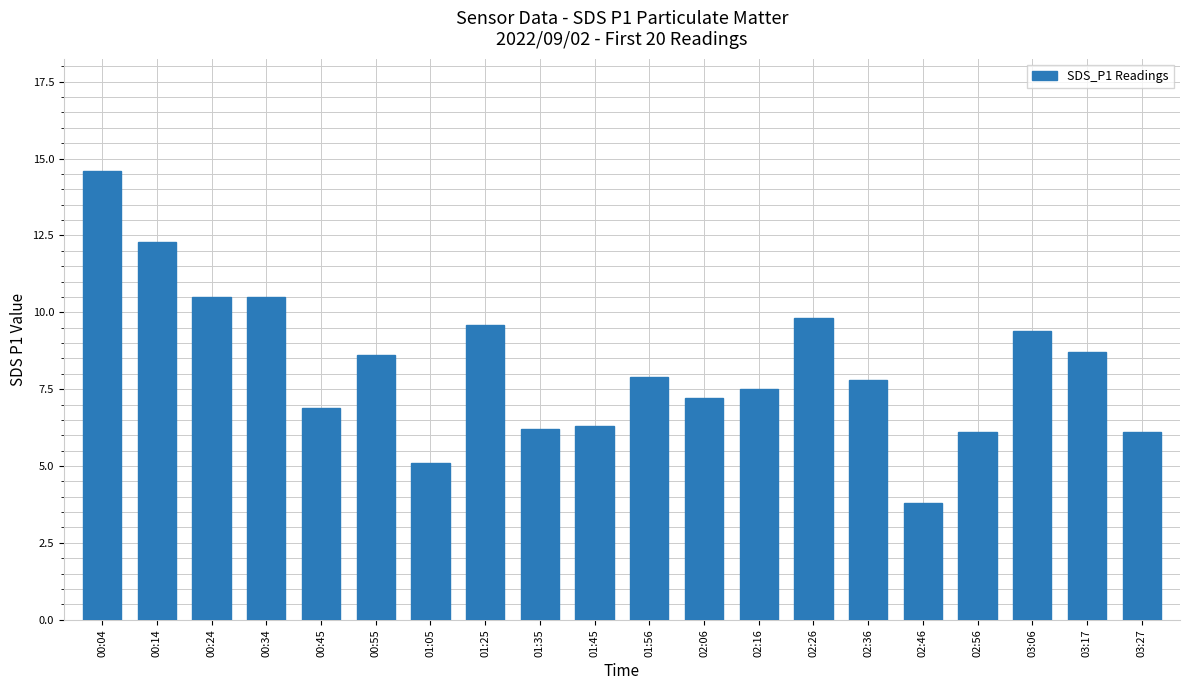

What is the difference between the maximum and minimum values?

10.8